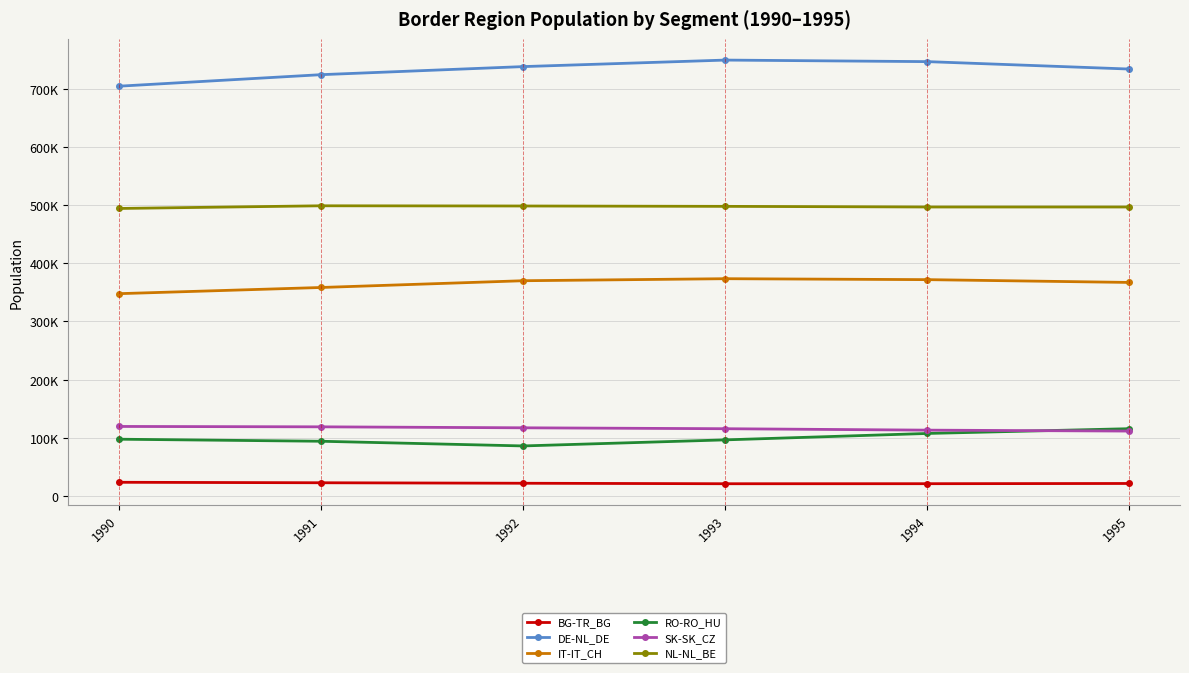

Reading left to right, what are all the values shown in this chart?

BG-TR_BG: 23496	22683	21834	21000	21070	21441
DE-NL_DE: 704240	724041	737915	749122	746466	733705
IT-IT_CH: 347662	358285	369892	373378	371766	366966
RO-RO_HU: 97527	94016	85969	96389	107409	115616
SK-SK_CZ: 119456	118806	117126	115551	113105	111509
NL-NL_BE: 494079	498696	498337	497718	496621	496615